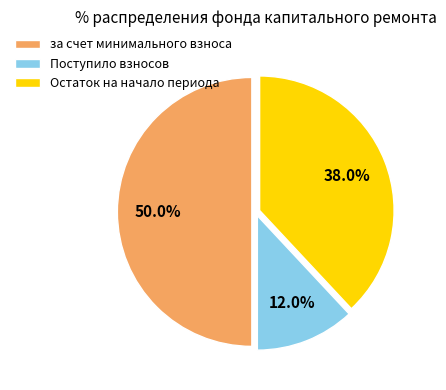

Approximately how many times larger is the value at за счет минимального взноса compared to Поступило взносов?

4.2